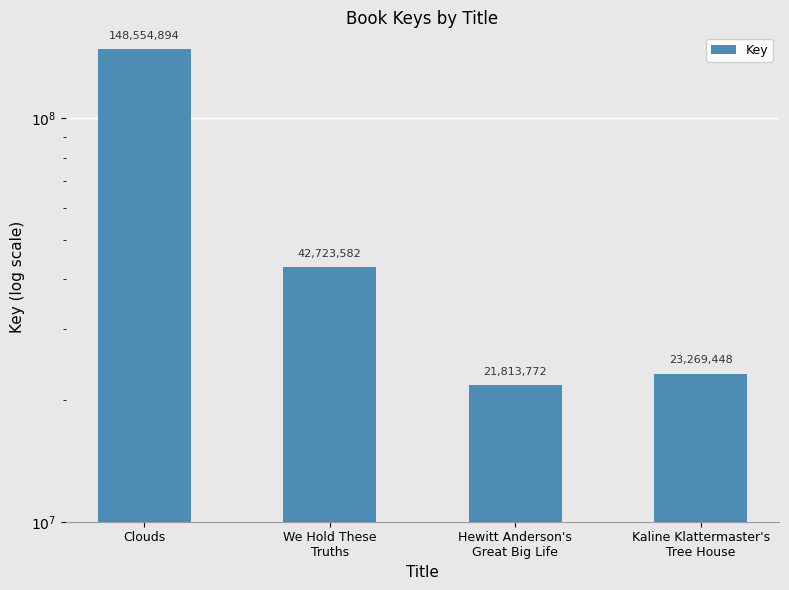

What is the smallest value displayed?

21813772